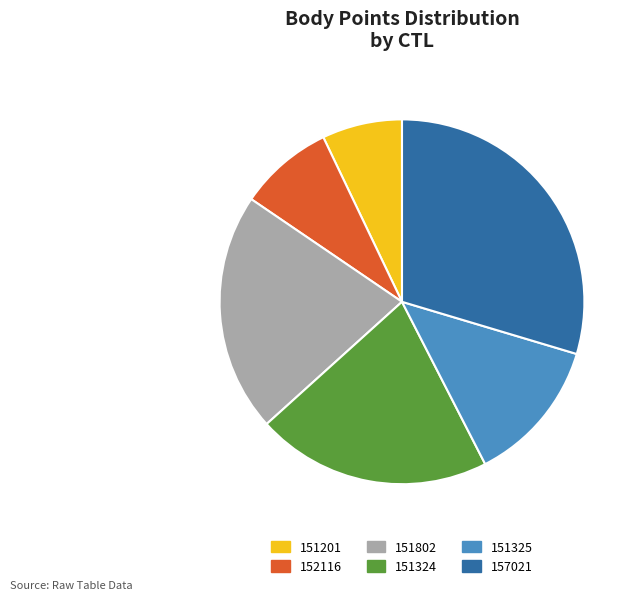

Between 152116 and 151325, which is larger?

151325